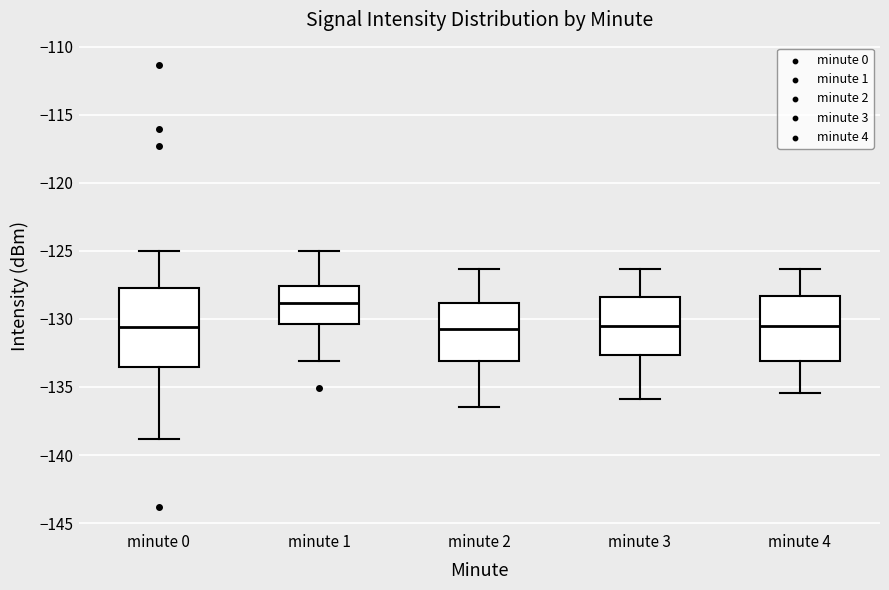

Where does the upper whisker of the box for minute 1 end on the y-axis? The values are not printed on the chart, so give them approximately, as read against the axis.

-125.0